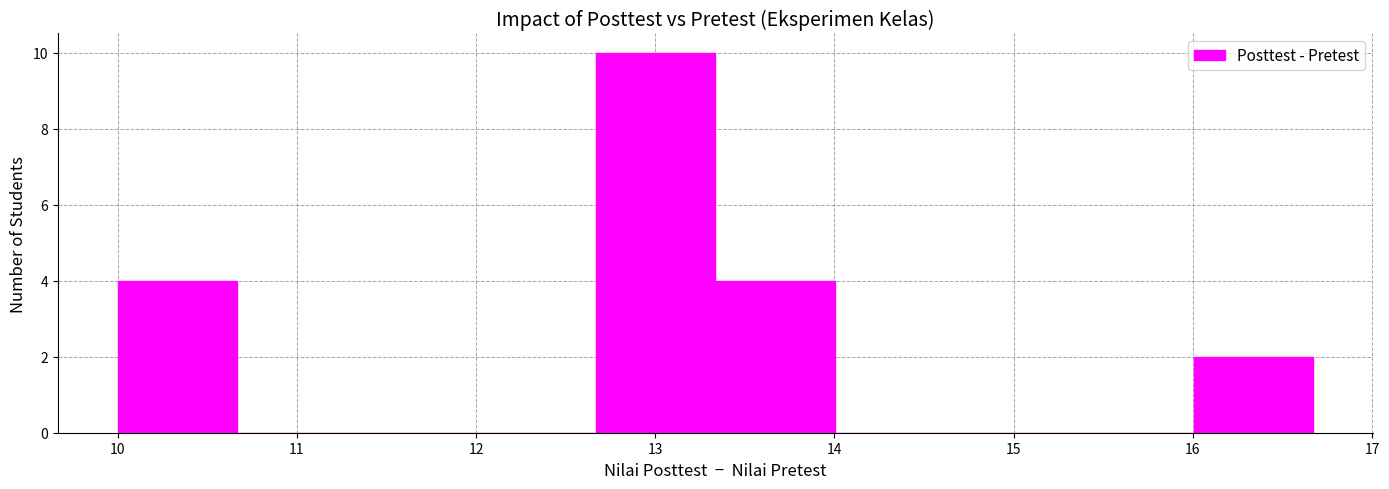

Reading left to right, transcribe this chart: for each bar, give the range it covers on the x-axis and its height. Neither the bar edges nor the heights are printed on the chart, so give them approximately, as read against the axes.

10.0 to 10.7: 4
10.7 to 11.3: 0
11.3 to 12.0: 0
12.0 to 12.7: 0
12.7 to 13.3: 10
13.3 to 14.0: 4
14.0 to 14.7: 0
14.7 to 15.3: 0
15.3 to 16.0: 0
16.0 to 16.7: 2